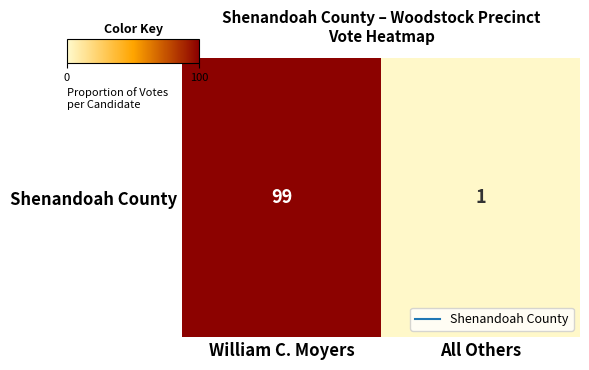

The value at All Others is 1. True or false?

True